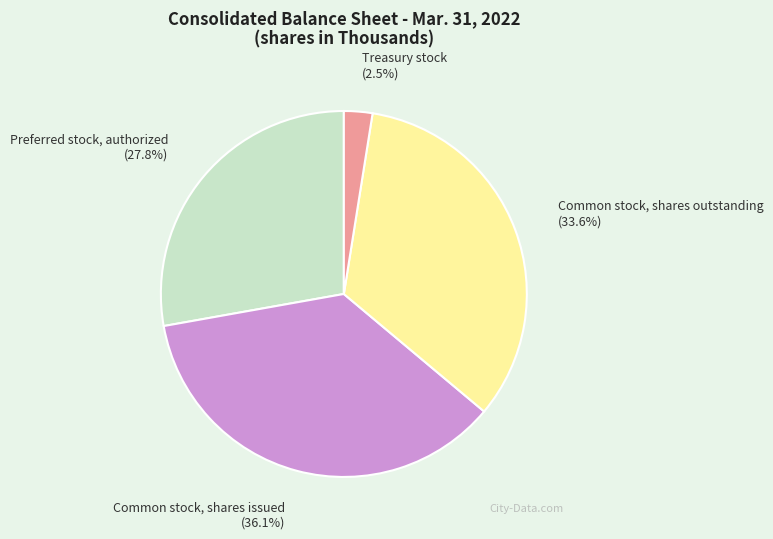

To the nearest percent, what portion does Common stock, shares outstanding represent?

34%